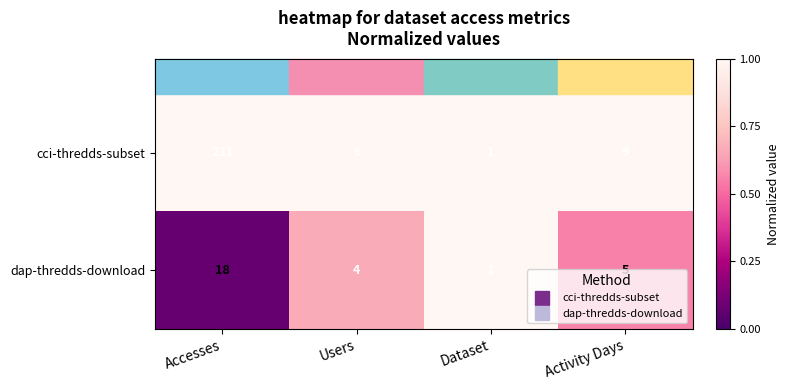

At which category does the chart reach its minimum across all series?

Dataset